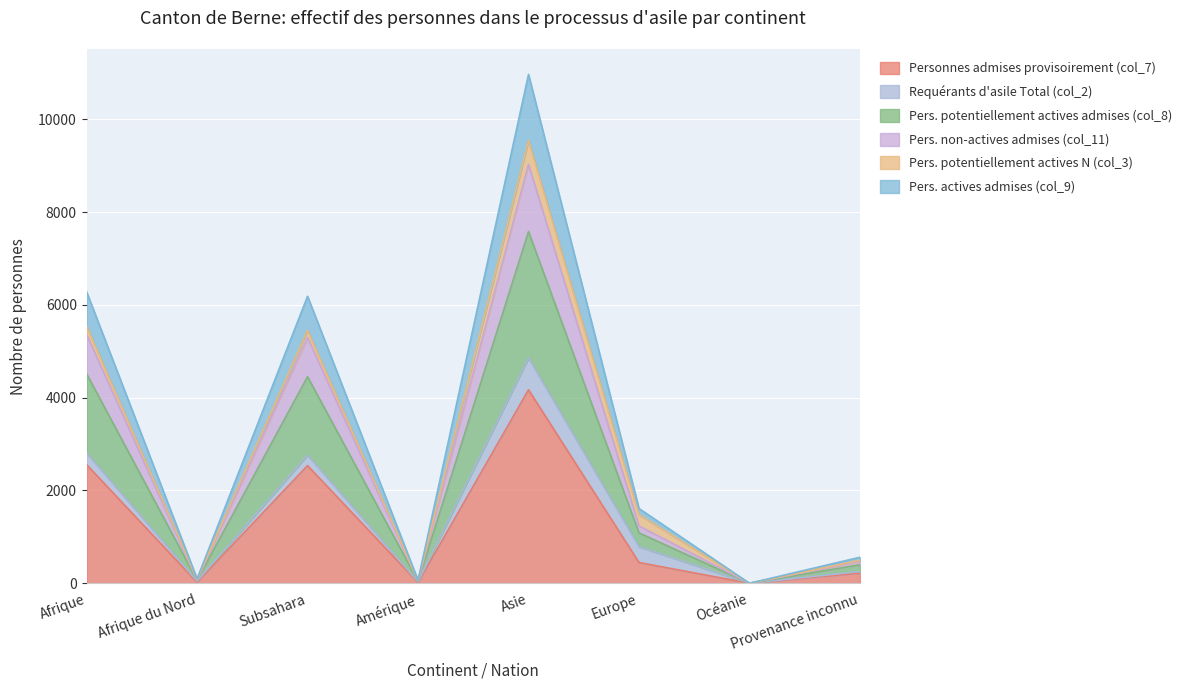

True or false: Pers. potentiellement actives admises (col_8) and Personnes admises provisoirement (col_7) intersect in this chart.

False